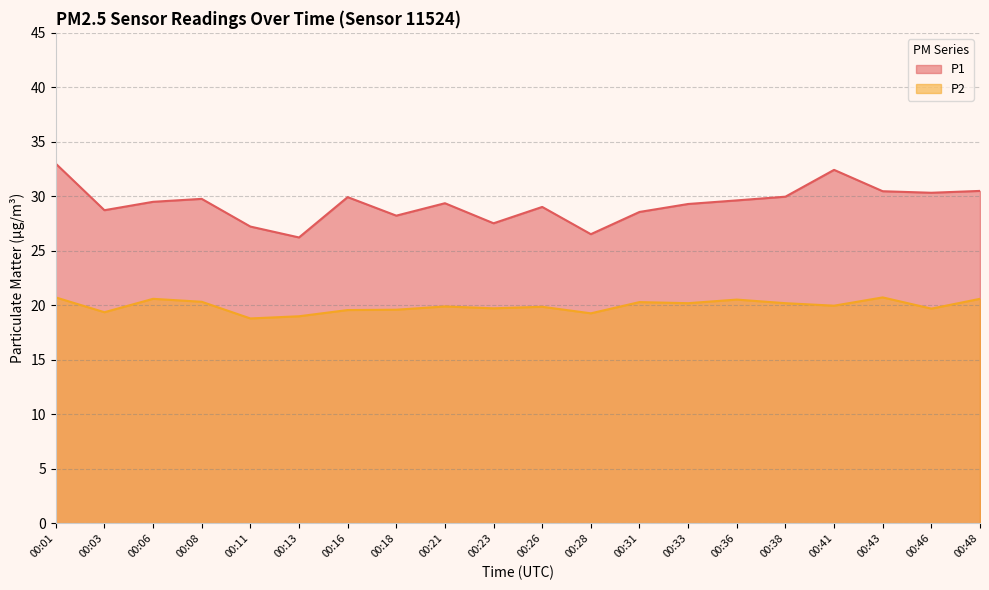

The value of P1 at 00:16 is 29.9. True or false?

True